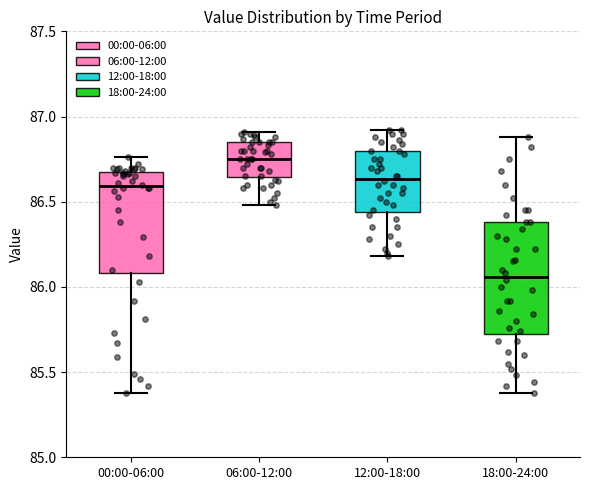

Comparing the boxes themselves (not the whiskers), which one is the tallest?

18:00-24:00